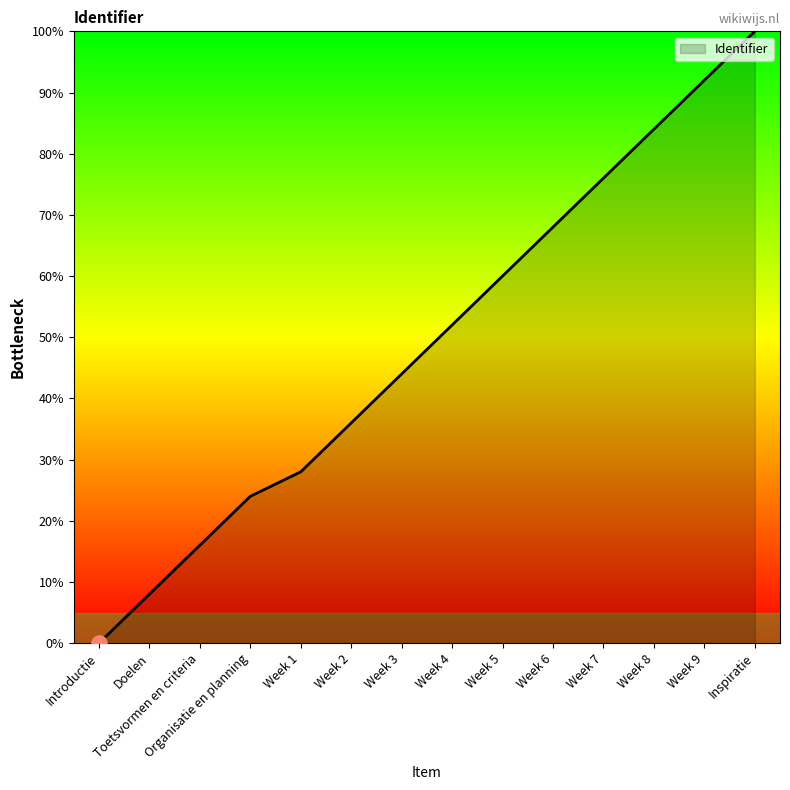

What is the ratio of the value at Week 8 to the value at Week 7?

1.1